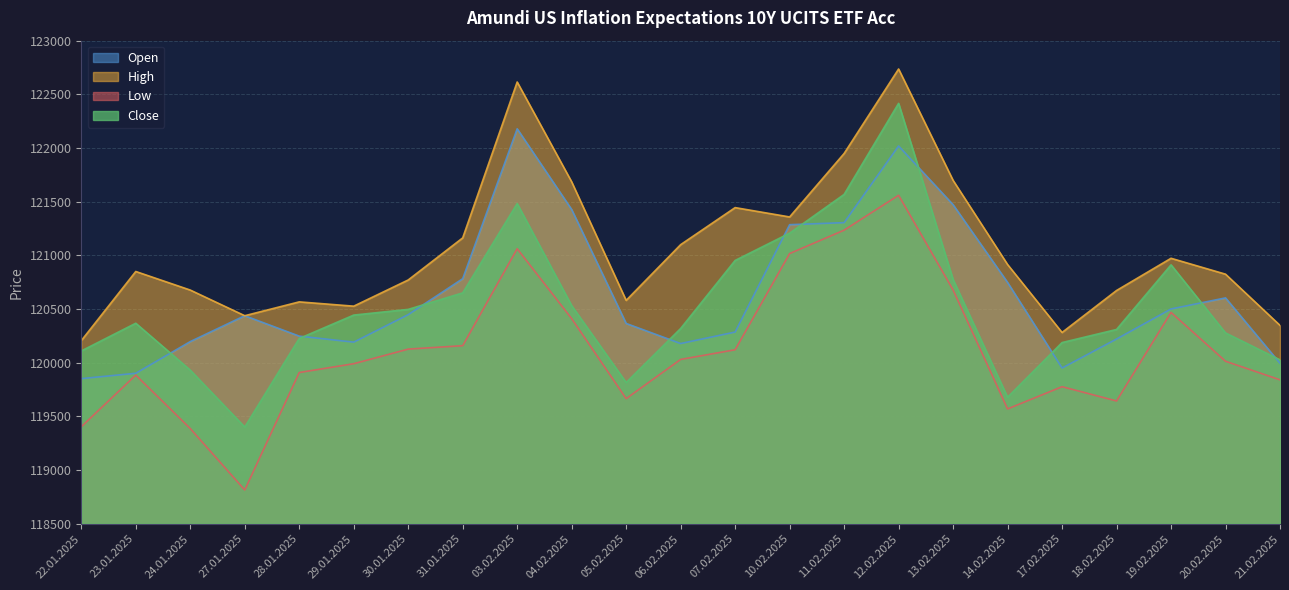

True or false: Close has a value of 120319 at 06.02.2025.

True